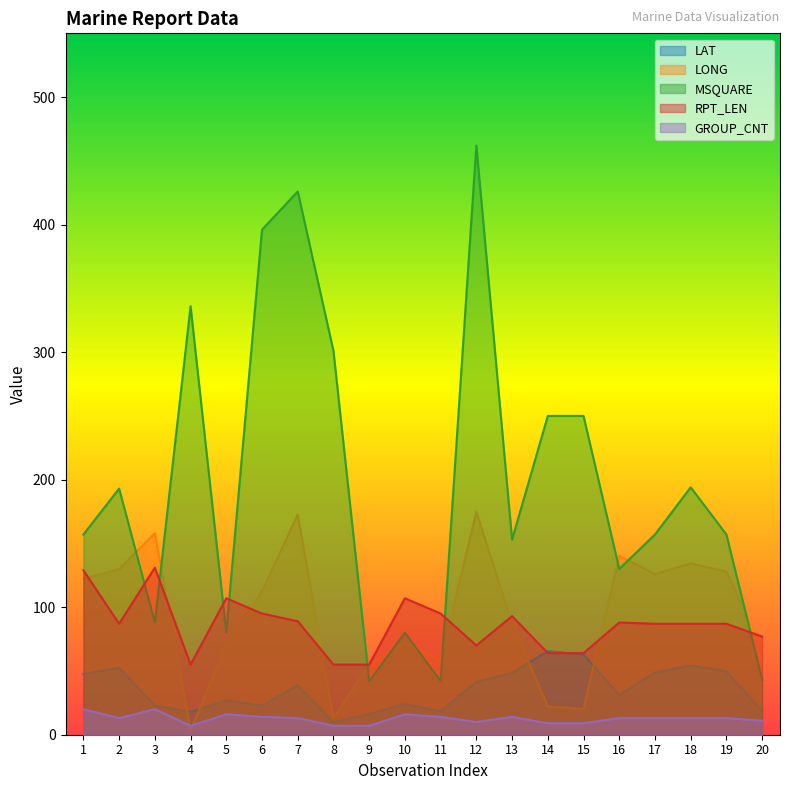

What are all the series names shown in the legend?

LAT, LONG, MSQUARE, RPT_LEN, GROUP_CNT